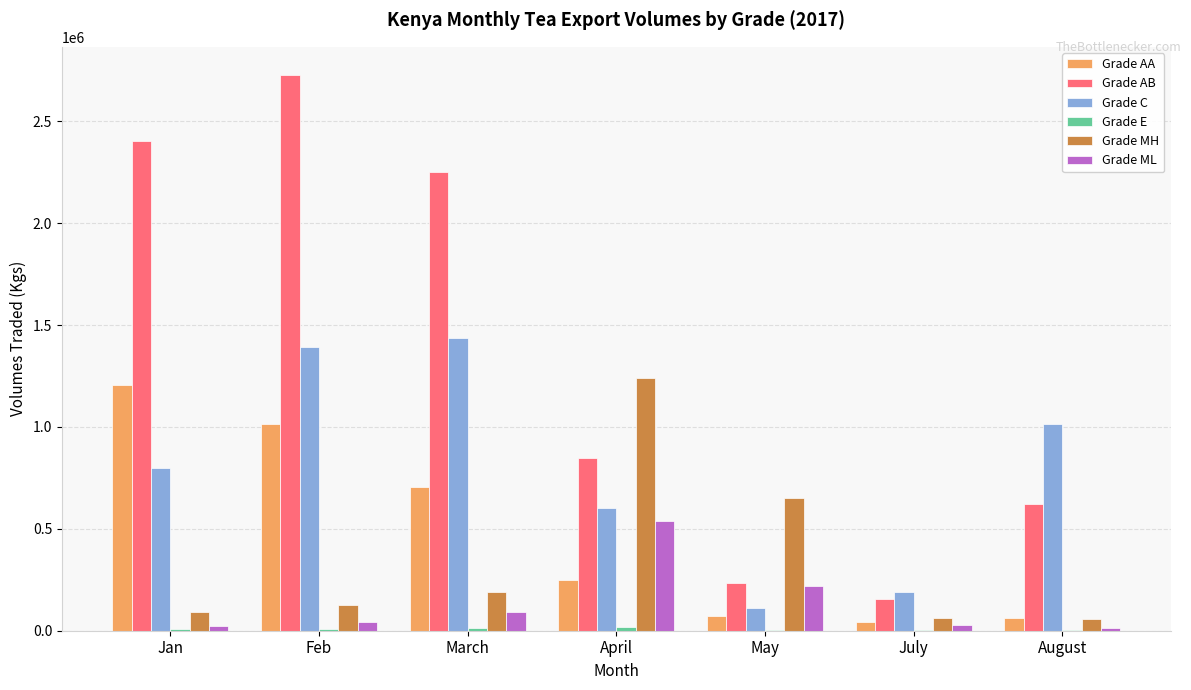

At which category is the sum across all series the highest?

Feb